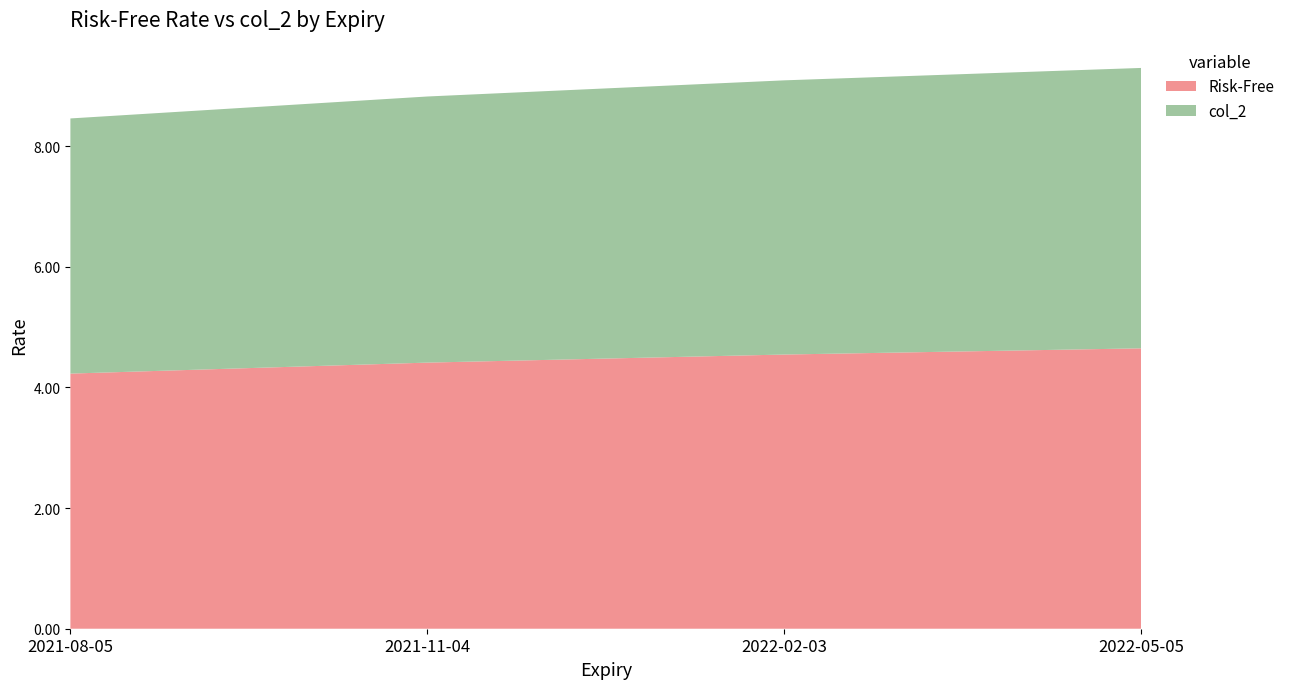

Reading right to left, list all the values displayed in this chart.

Risk-Free: 4.6	4.5	4.4	4.2
col_2: 4.6	4.5	4.4	4.2